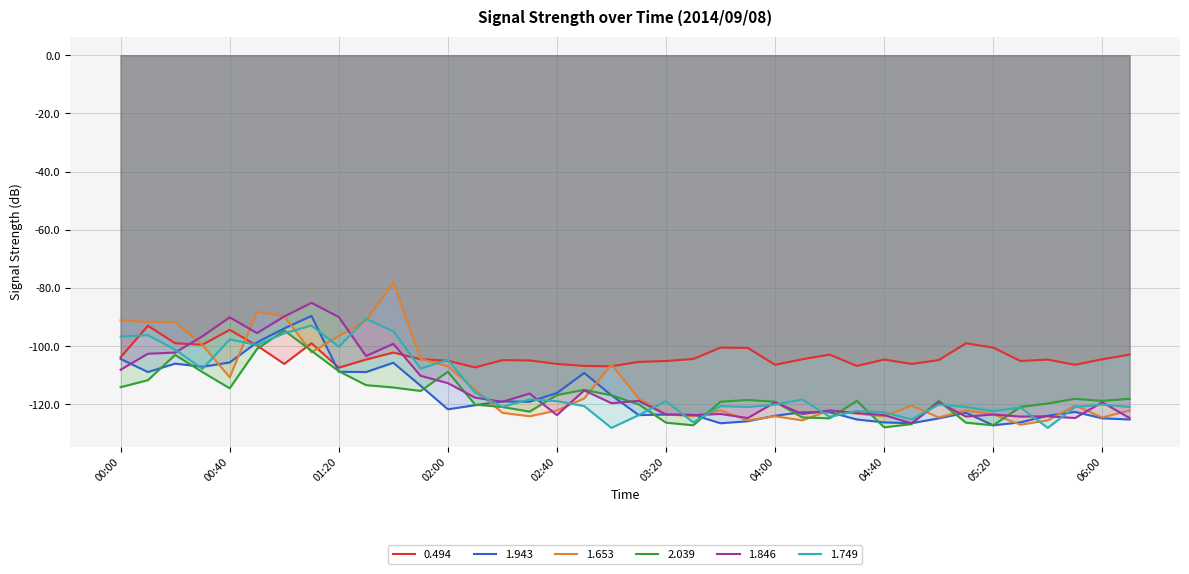

How many lines are shown in the chart?

6